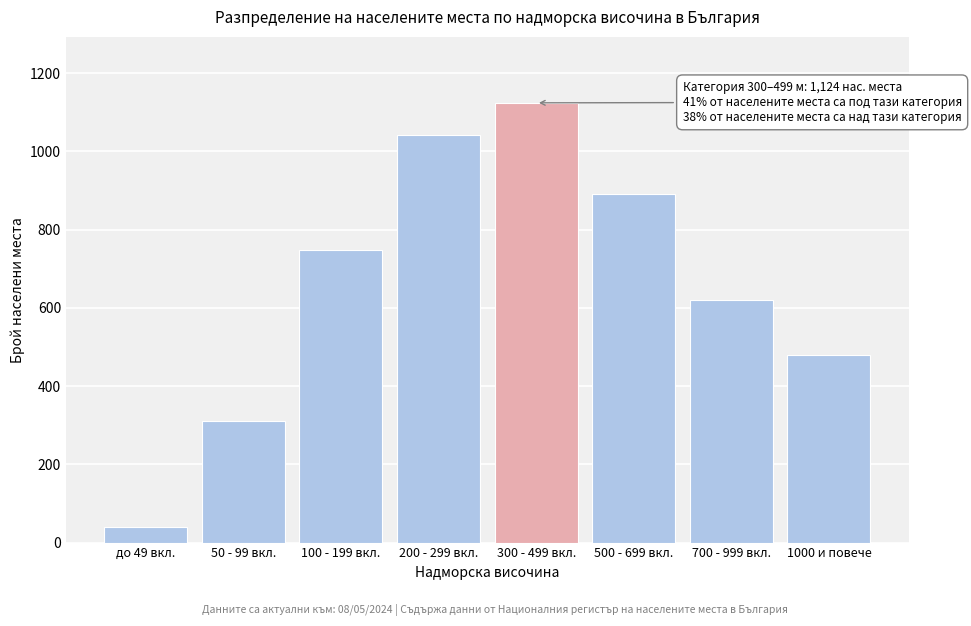

Reading right to left, what are all the values shown in this chart?

480	621	892	1124	1043	748	312	39